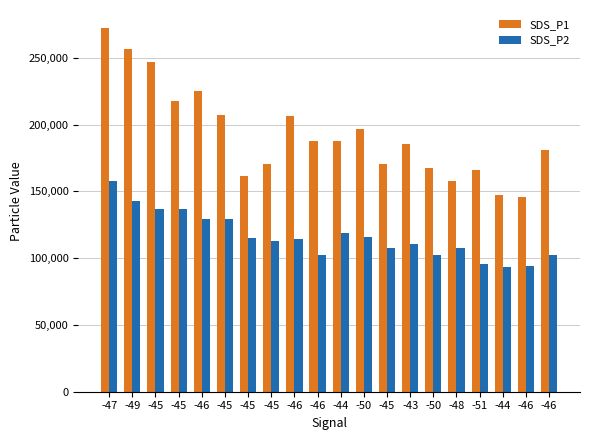

What is the spread (max minus min) of values at -50?

80800.0